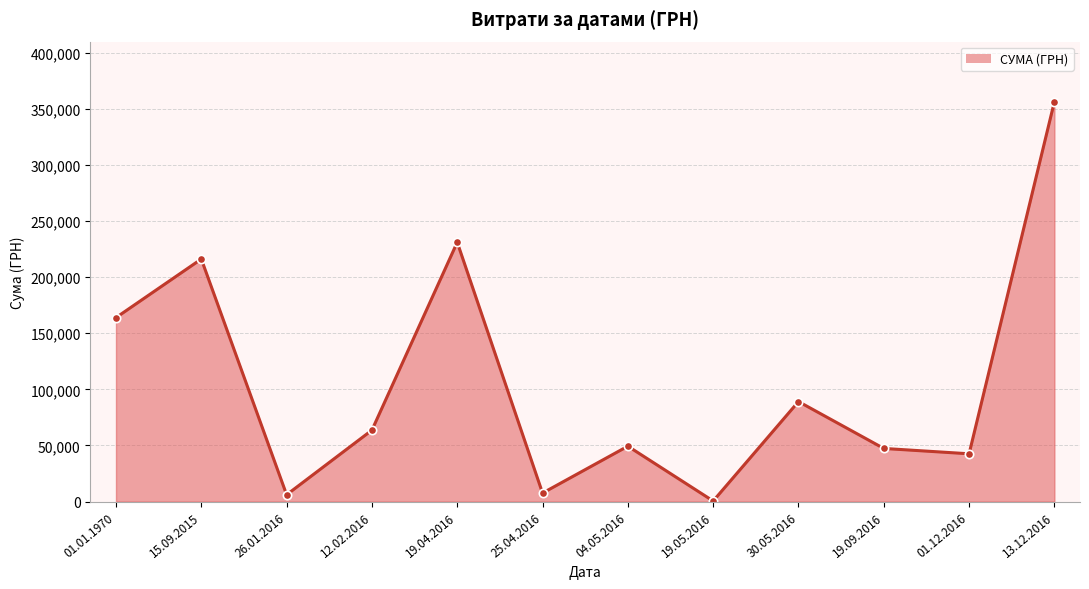

Where is the data nearest to the value 178415?

01.01.1970